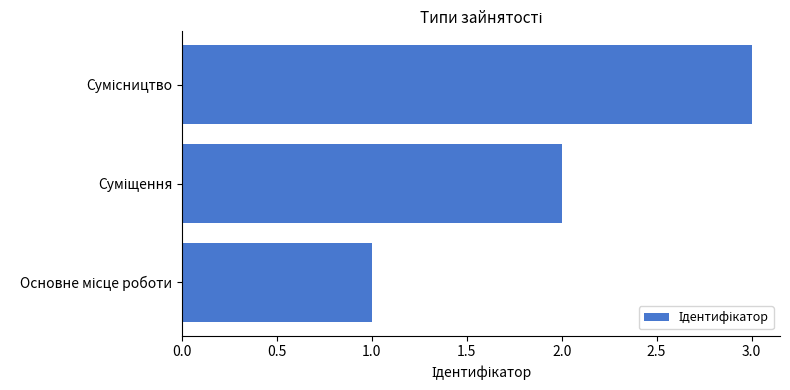

Are the bars horizontal?

Yes